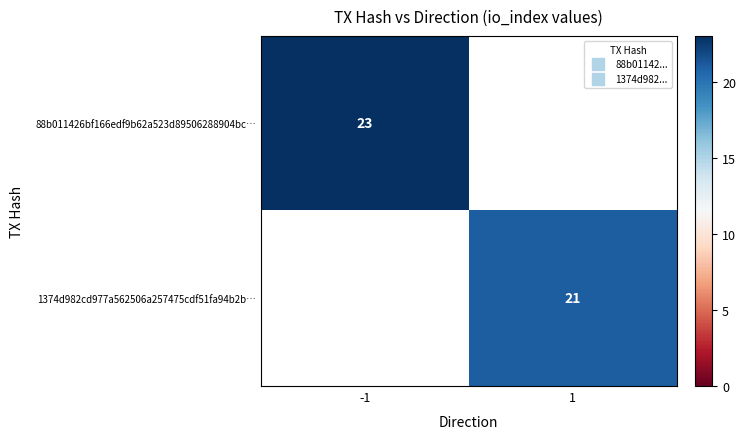

What is the difference between the maximum and minimum values in the 1374d982cd977a562506a257475cdf51fa94b2b… series?

21